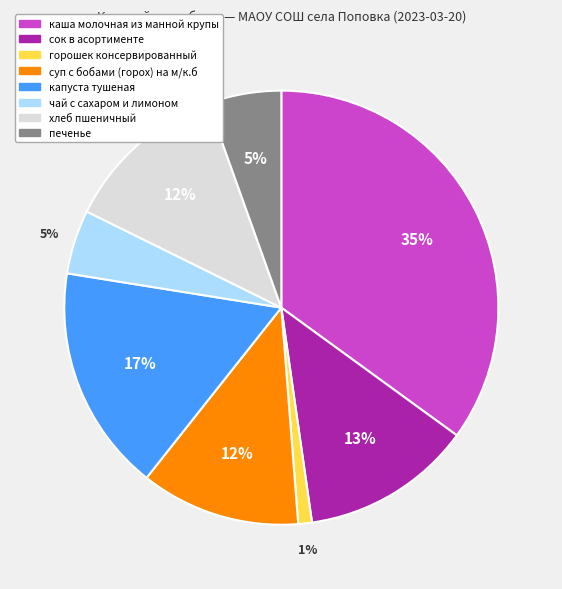

Count the number of slices in the pie.

8